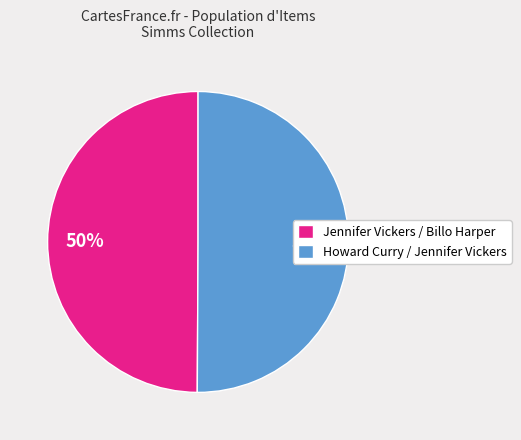

Is it true that Howard Curry / Jennifer Vickers is 50% of the pie?

True